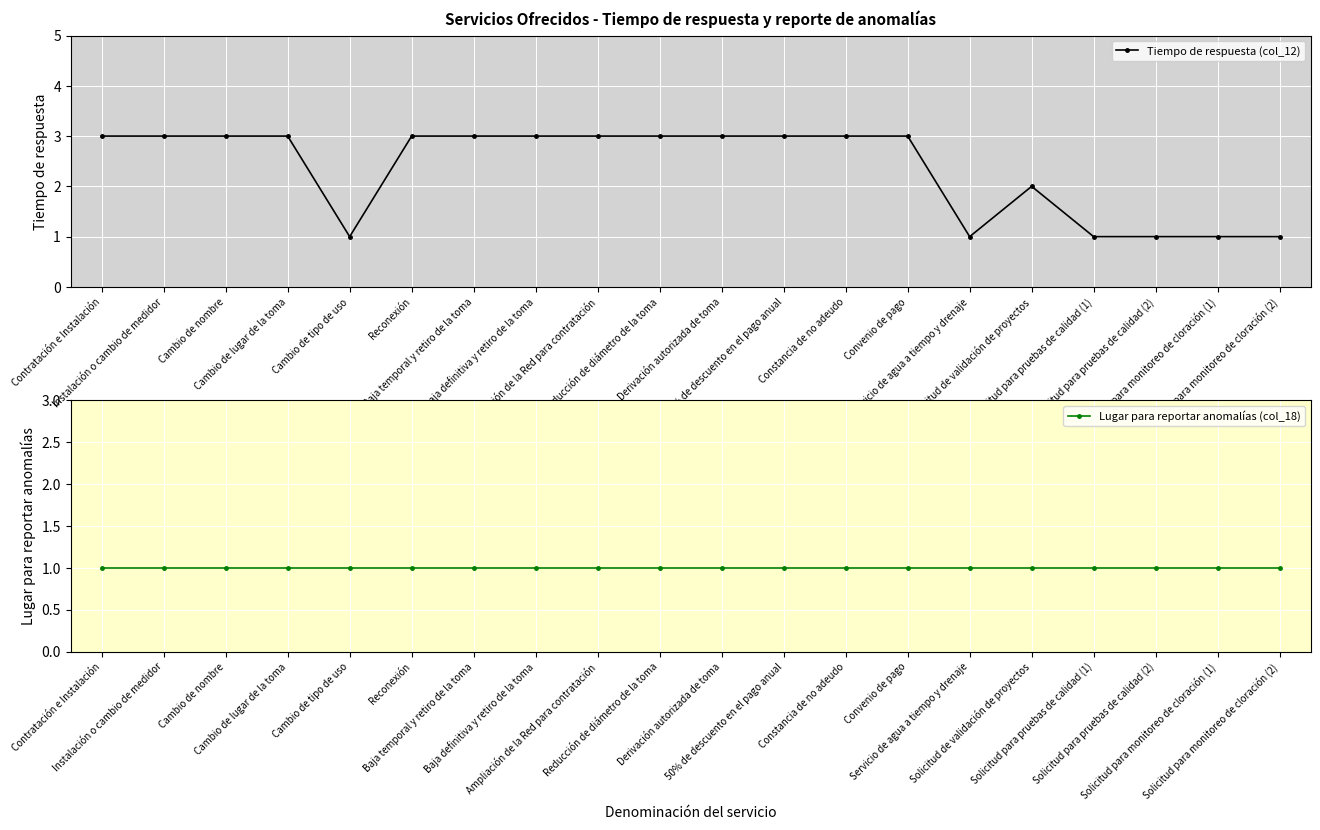

Rank the series by their average value, from highest to lowest.

Tiempo de respuesta (col_12), Lugar para reportar anomalías (col_18)